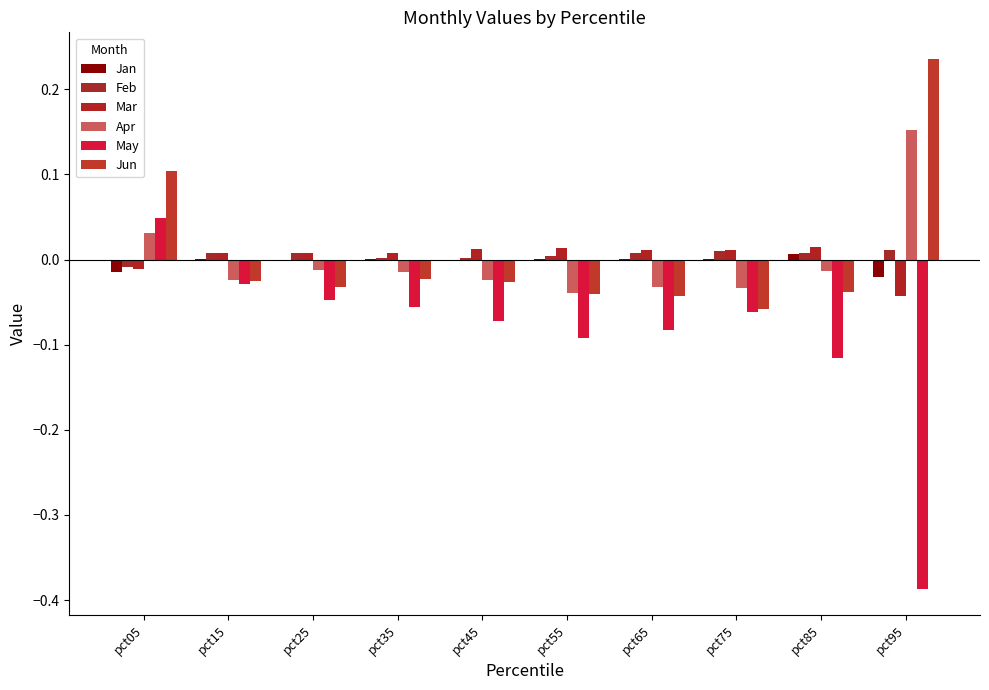

The May series shows -0.4 at pct95. True or false?

True